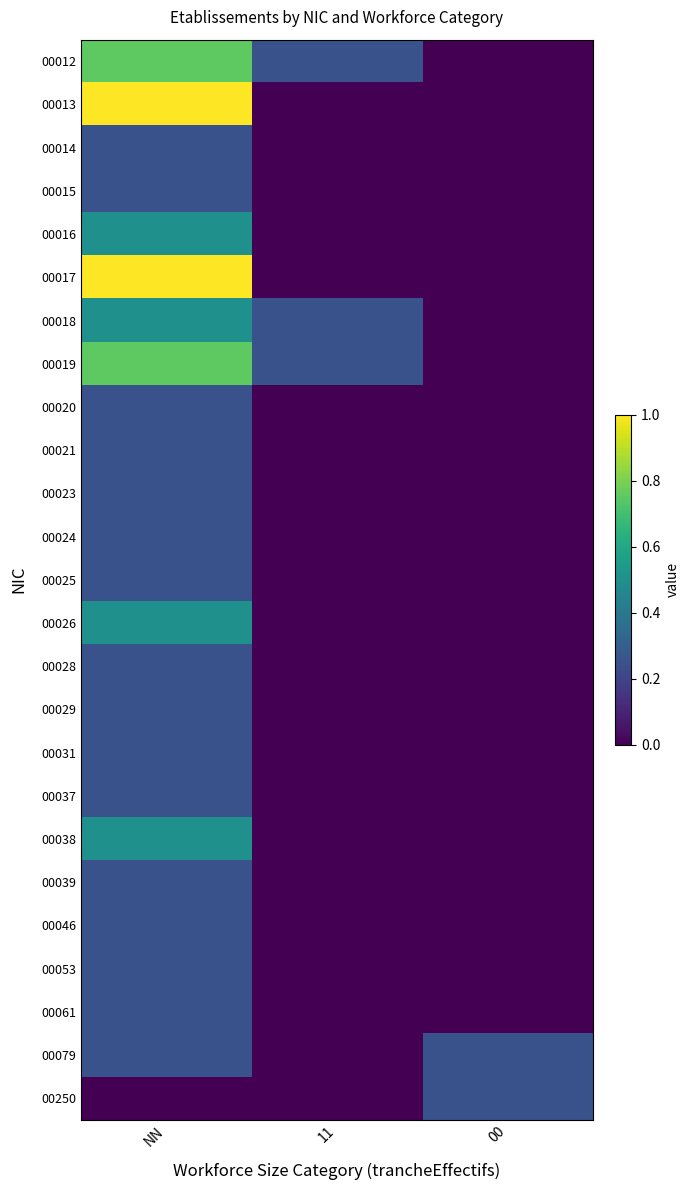

At NN, list the series in order from smallest to largest.

00250, 00014, 00015, 00020, 00021, 00023, 00024, 00025, 00028, 00029, 00031, 00037, 00039, 00046, 00053, 00061, 00079, 00016, 00018, 00026, 00038, 00012, 00019, 00013, 00017